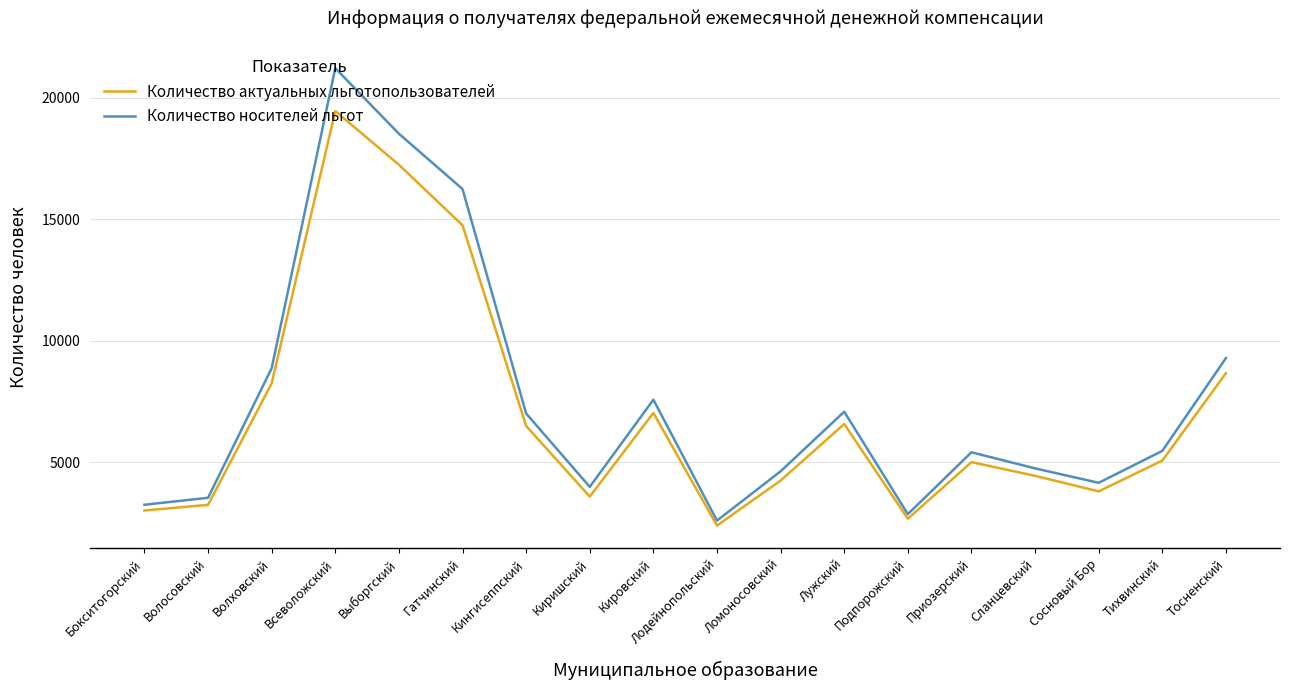

True or false: Количество носителей льгот and Количество актуальных льготопользователей cross at least once.

False